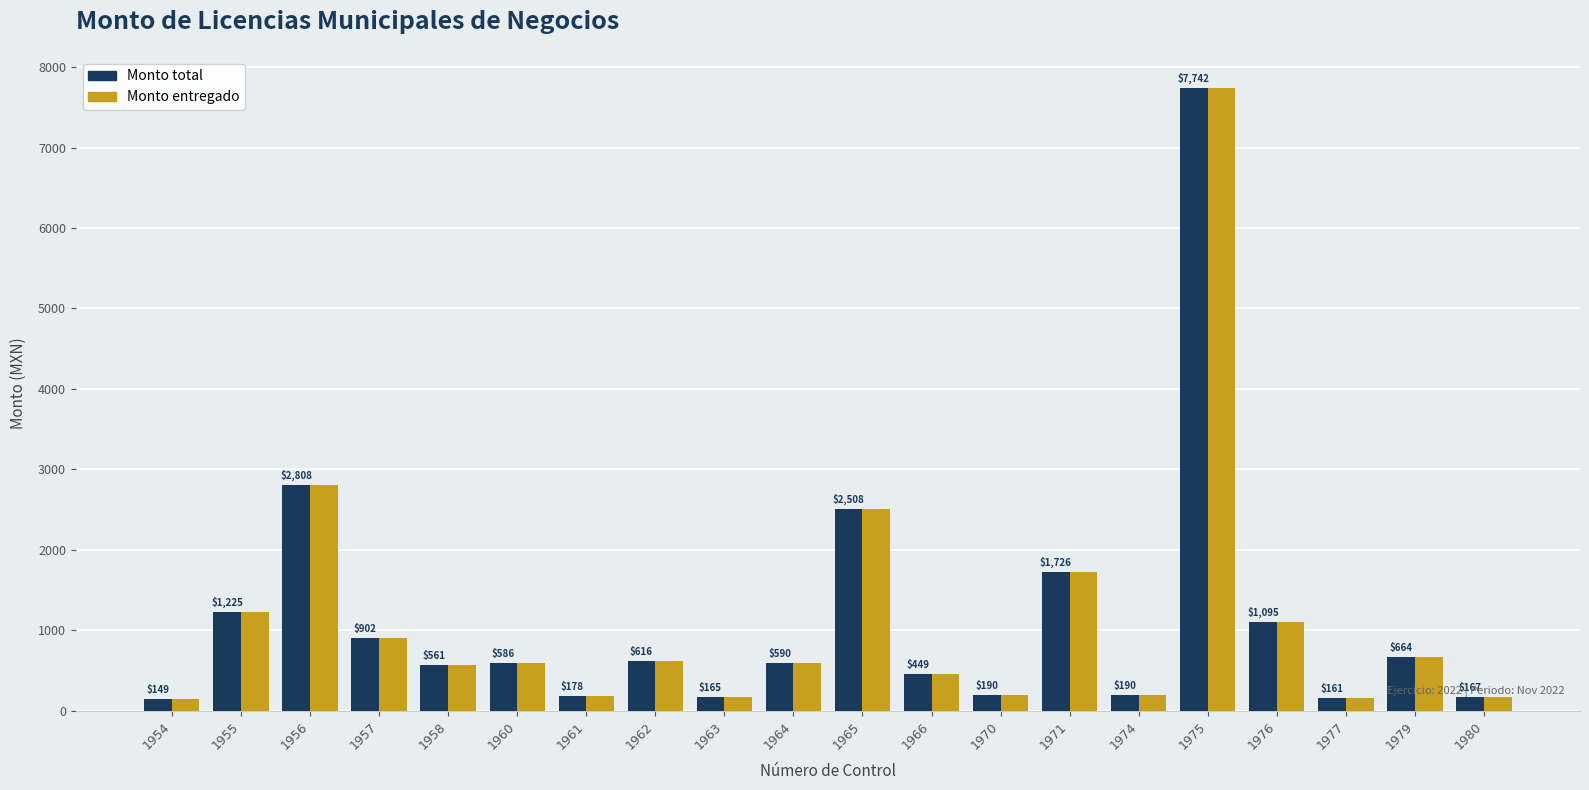

What is the value of the Monto total bar at the 7th from the left?

178.0